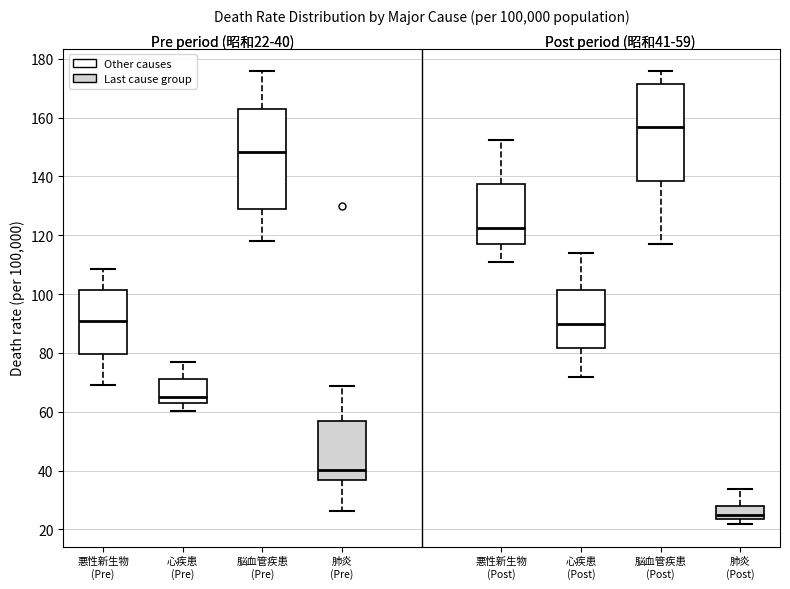

Which box's median line is the highest?

脳血管疾患 (Post)